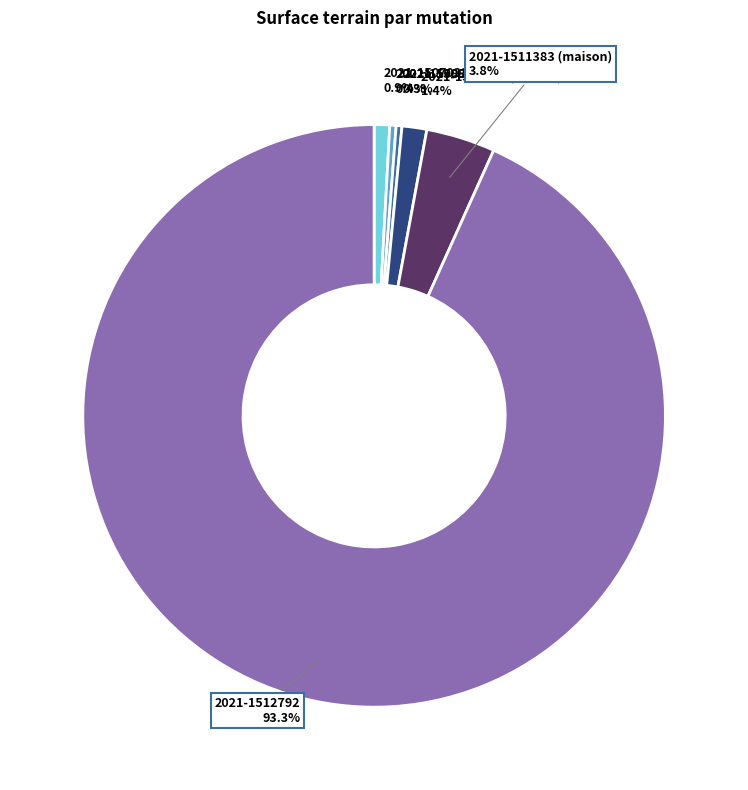

What percentage is the 2021-1512792 slice, to the nearest percent?

93%